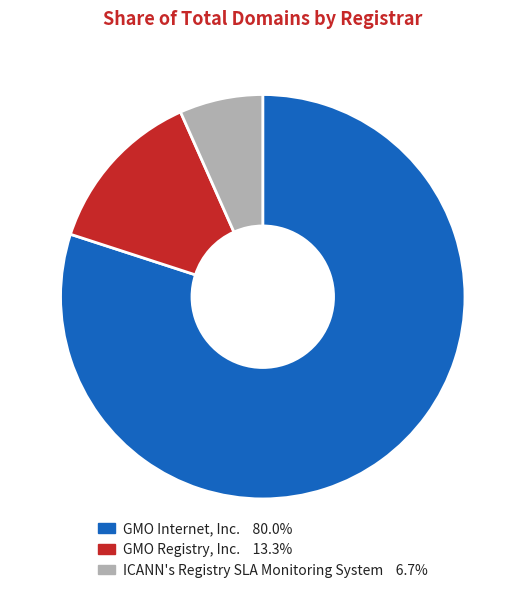

Does any single category account for the majority?

Yes